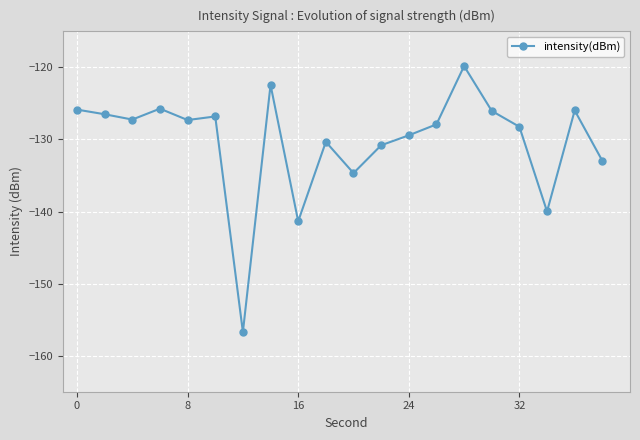

True or false: there are more than 1 points higher than both neighbors.

True